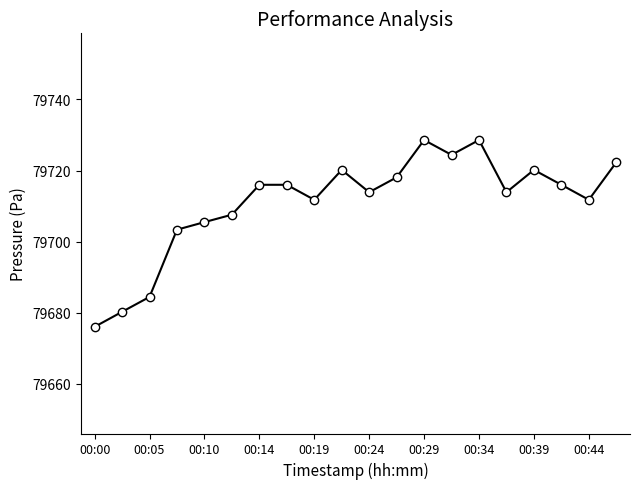

True or false: the data has more than 1 interior local peaks.

True